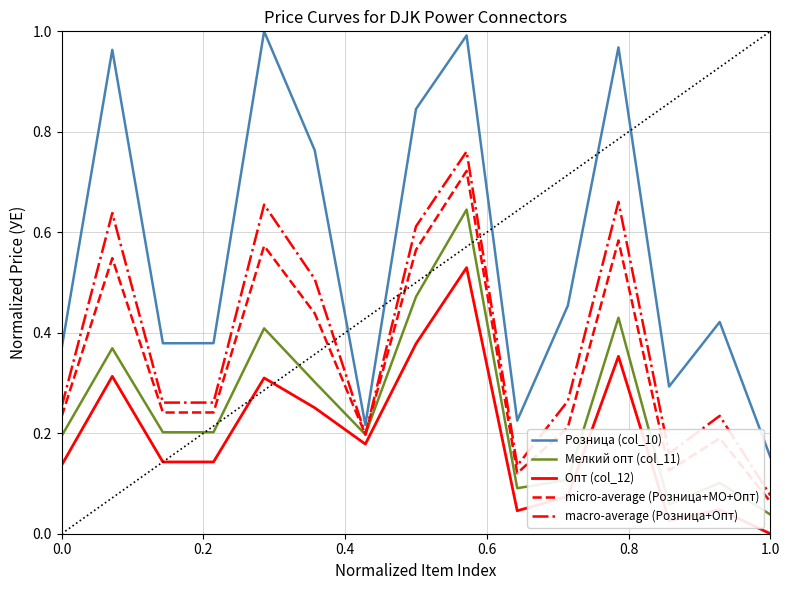

How many lines are shown in the chart?

5